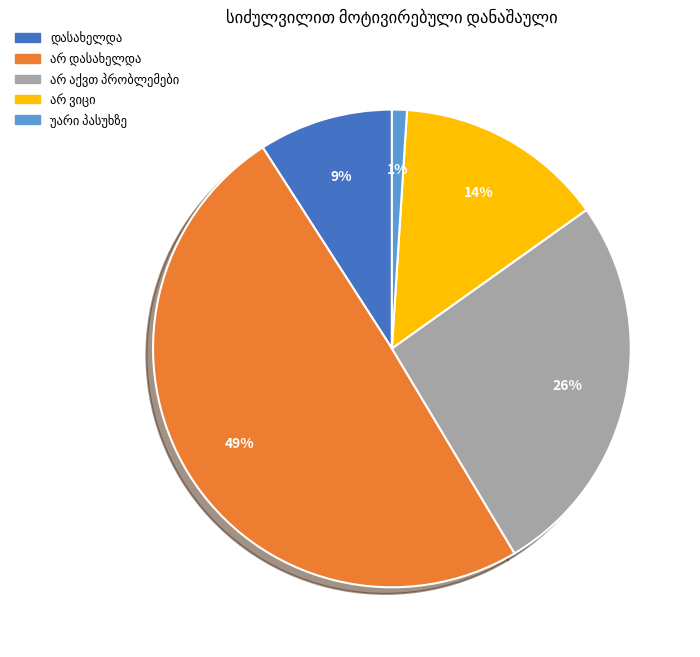

To the nearest percent, what is the difference between the largest and smallest slice percentages?

48%